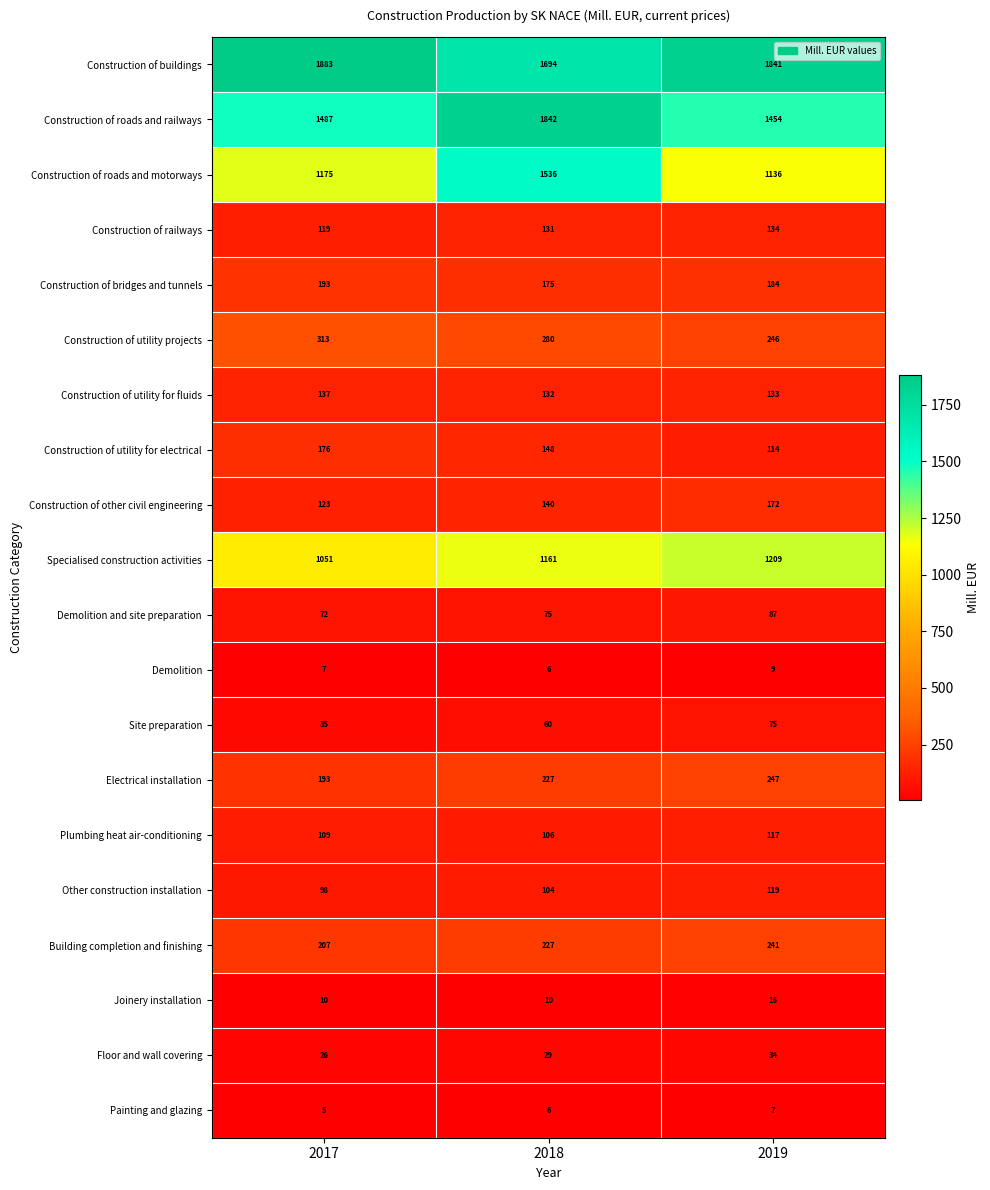

Is it true that Electrical installation equals 227 at 2018?

True